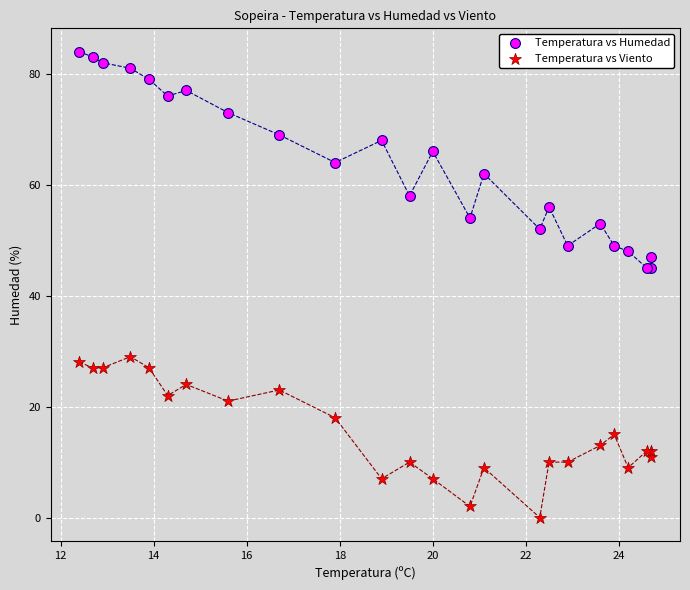

Which series reaches the maximum Y coordinate?

Temperatura vs Humedad